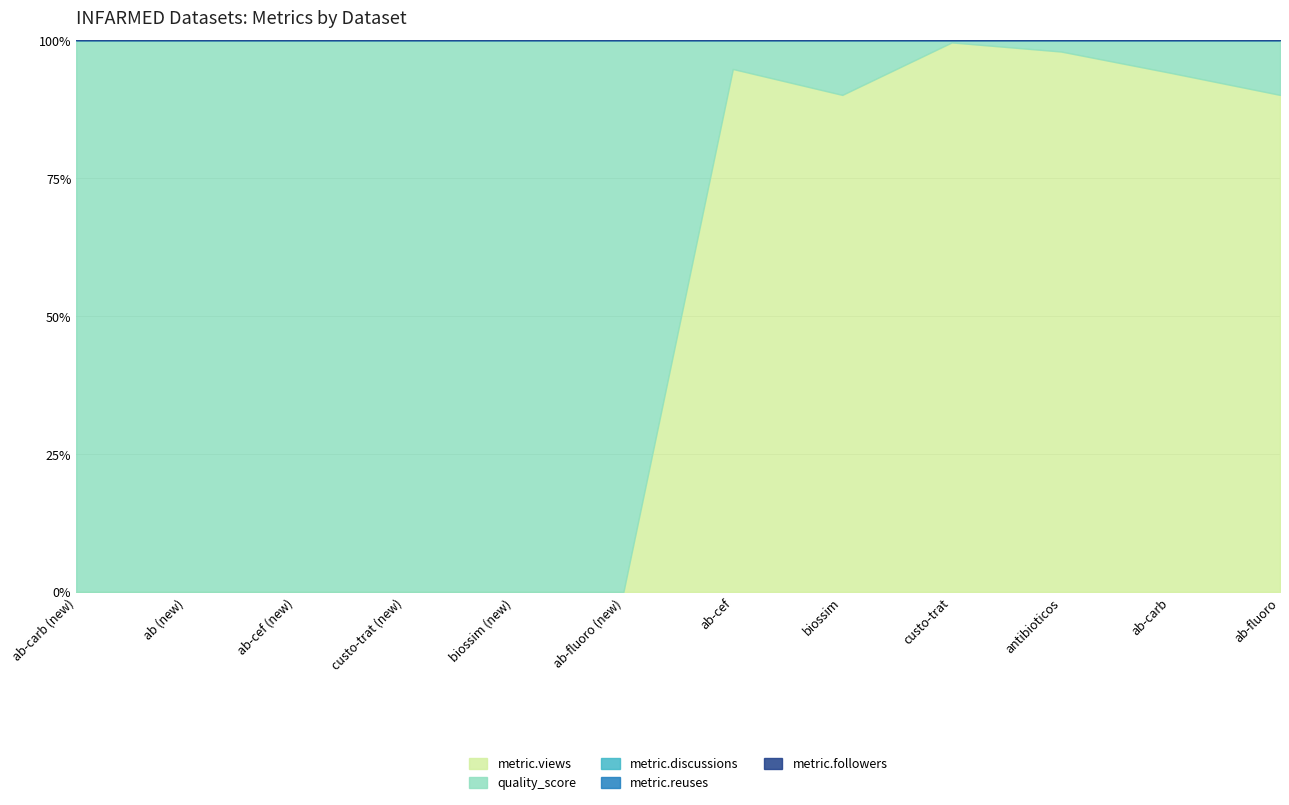

How many lines are shown in the chart?

5